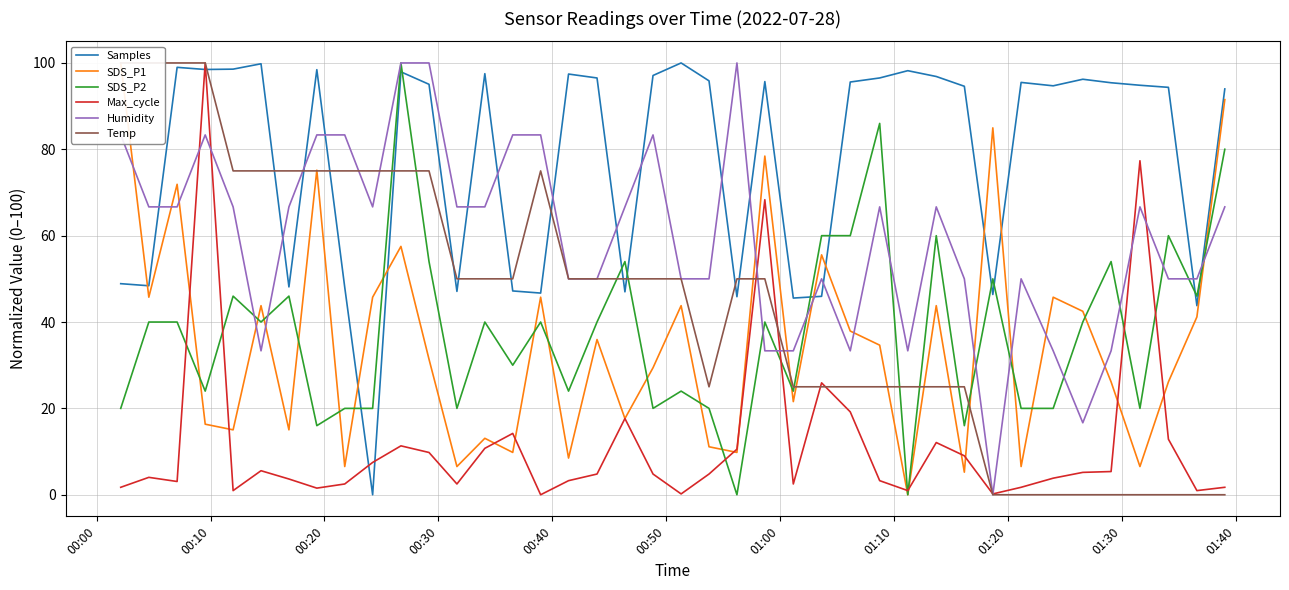

What is the highest value of the SDS_P2 series?

100.0